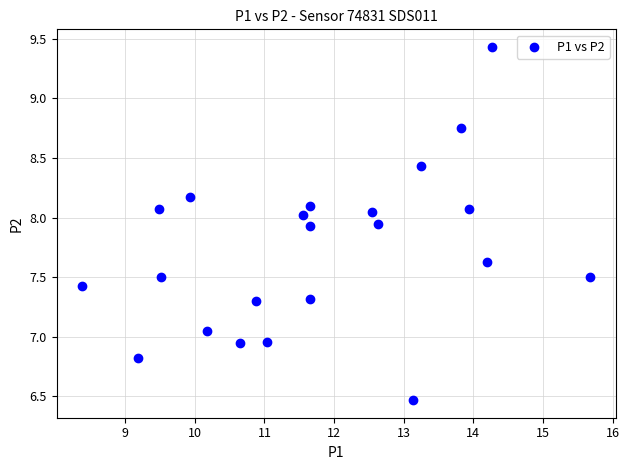

What is the range of Y values (max minus min)?

3.0